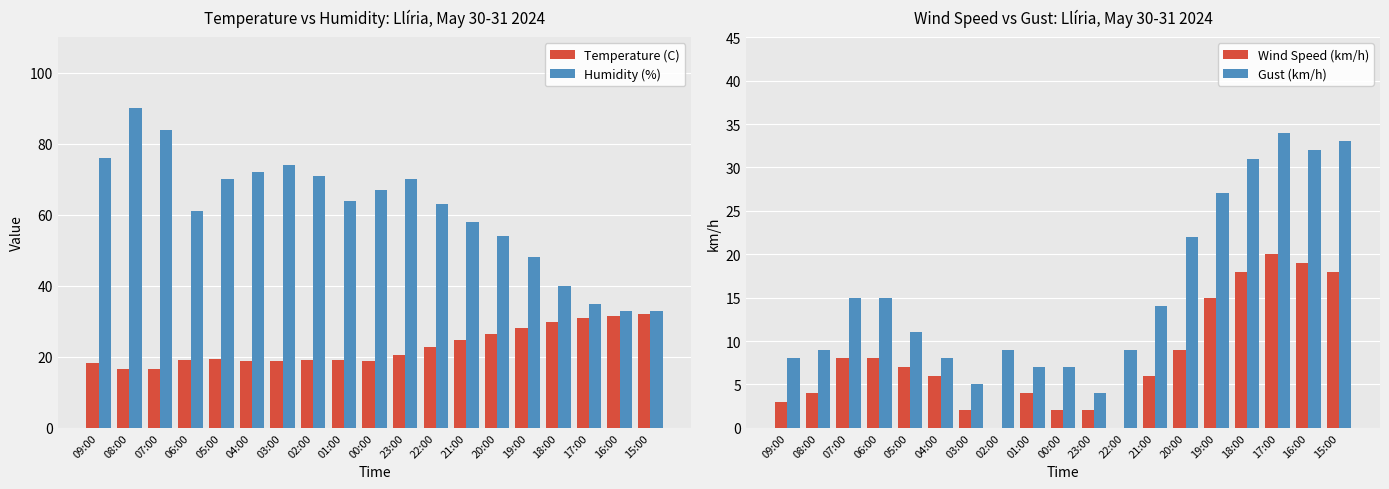

The Temperature (C) series shows 8.8 at 00:00. True or false?

False